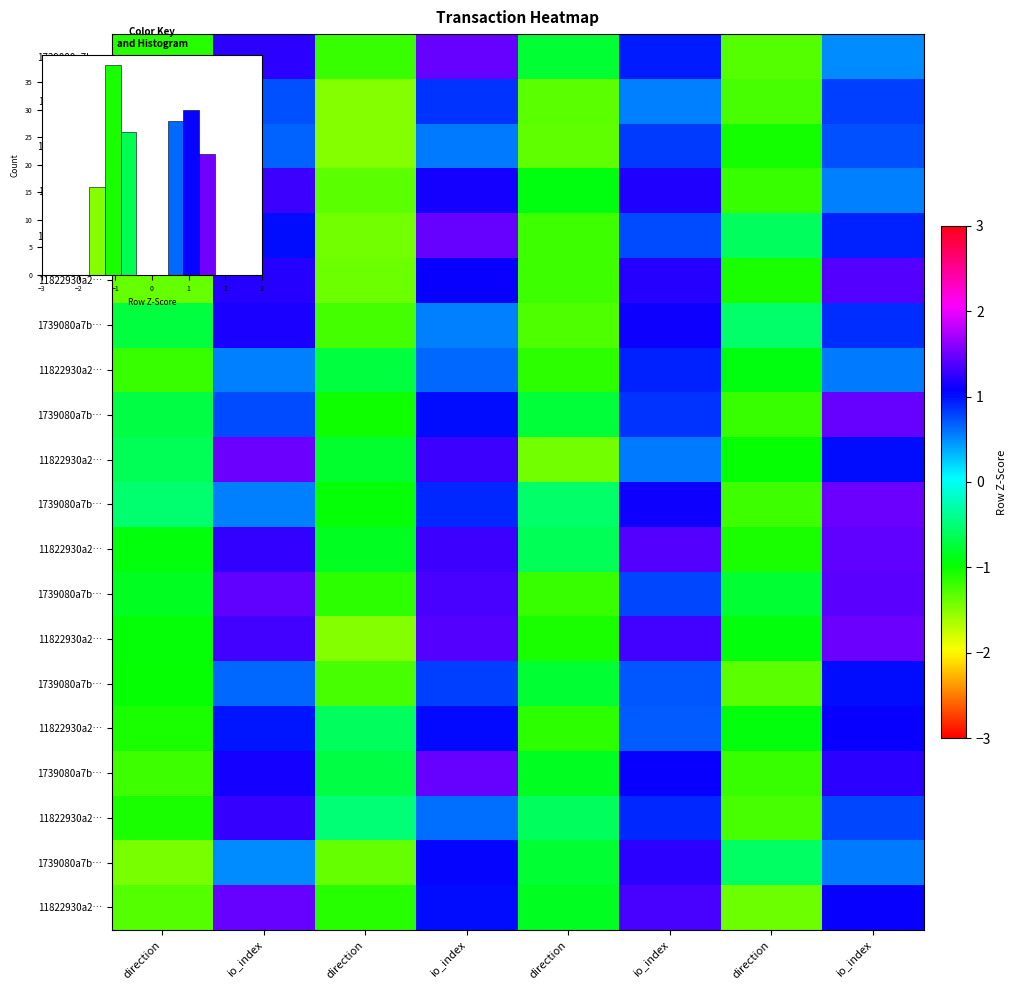

Is it true that row_1 equals 0.5 at io_index?

True